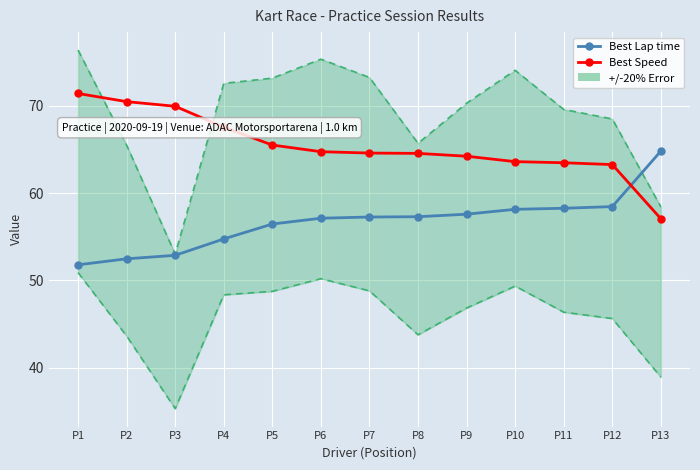

Reading left to right, transcribe all the data shown in this chart.

Best Lap time: 51.8	52.5	52.9	54.7	56.5	57.1	57.3	57.3	57.6	58.1	58.3	58.4	64.8
Best Speed: 71.4	70.5	69.9	67.5	65.5	64.7	64.6	64.5	64.2	63.6	63.5	63.3	57.1